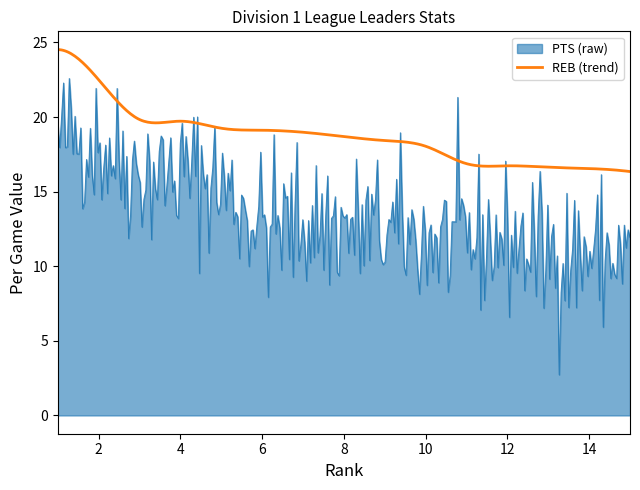

Rank the series by their maximum value, from lowest to highest.

PTS (raw), REB (trend)